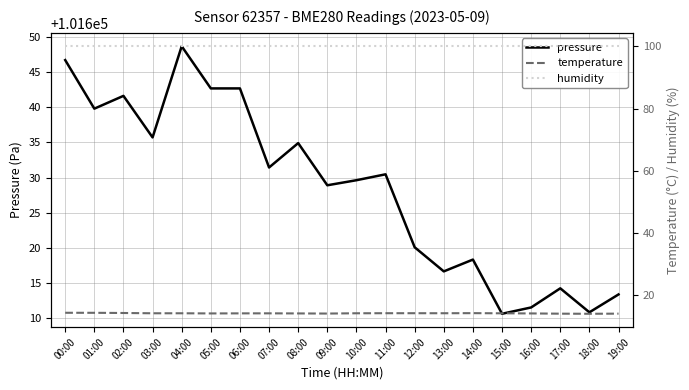

True or false: humidity has more than 2 interior local peaks.

False